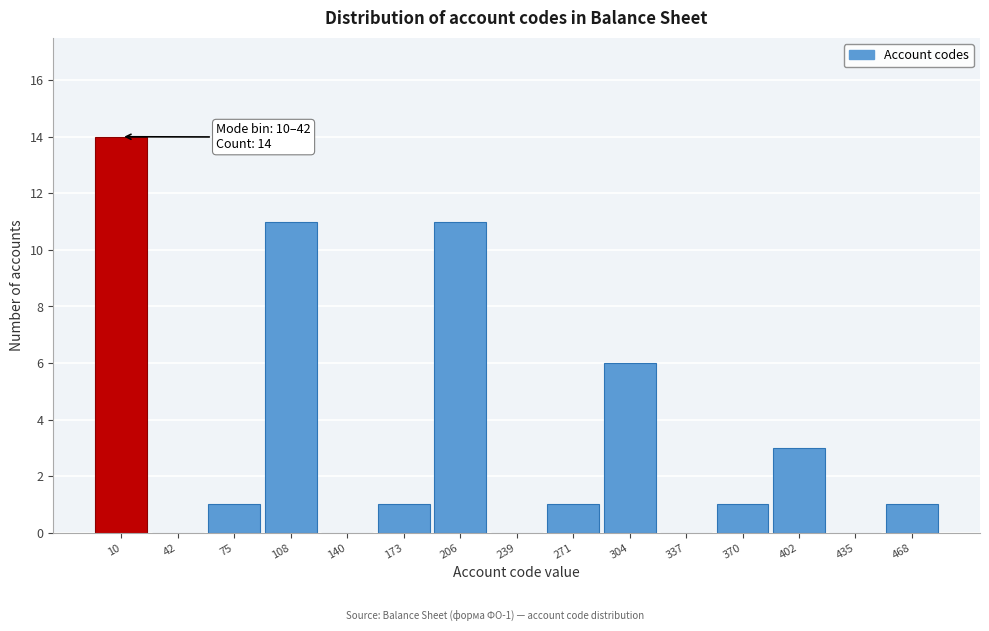

Reading left to right, extract all data points from this chart.

10=14	42=0	75=1	108=11	140=0	173=1	206=11	239=0	271=1	304=6	337=0	370=1	402=3	435=0	468=1